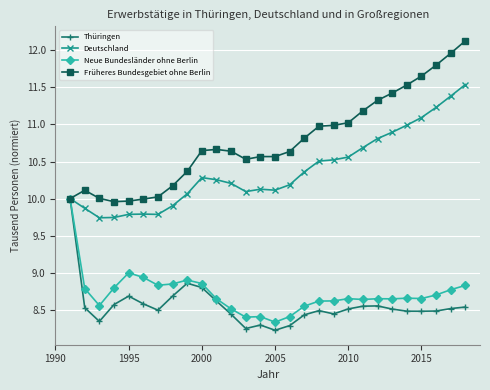

What is the value of the Früheres Bundesgebiet ohne Berlin point at the 6th from the left?

10.0